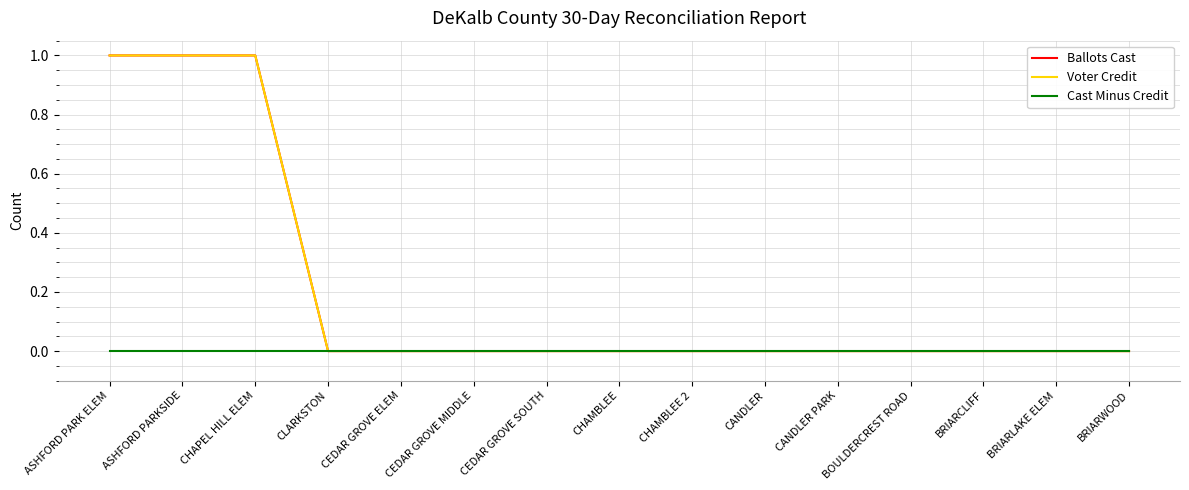

Rank the categories by Ballots Cast value from highest to lowest.

ASHFORD PARK ELEM, ASHFORD PARKSIDE, CHAPEL HILL ELEM, CLARKSTON, CEDAR GROVE ELEM, CEDAR GROVE MIDDLE, CEDAR GROVE SOUTH, CHAMBLEE, CHAMBLEE 2, CANDLER, CANDLER PARK, BOULDERCREST ROAD, BRIARCLIFF, BRIARLAKE ELEM, BRIARWOOD